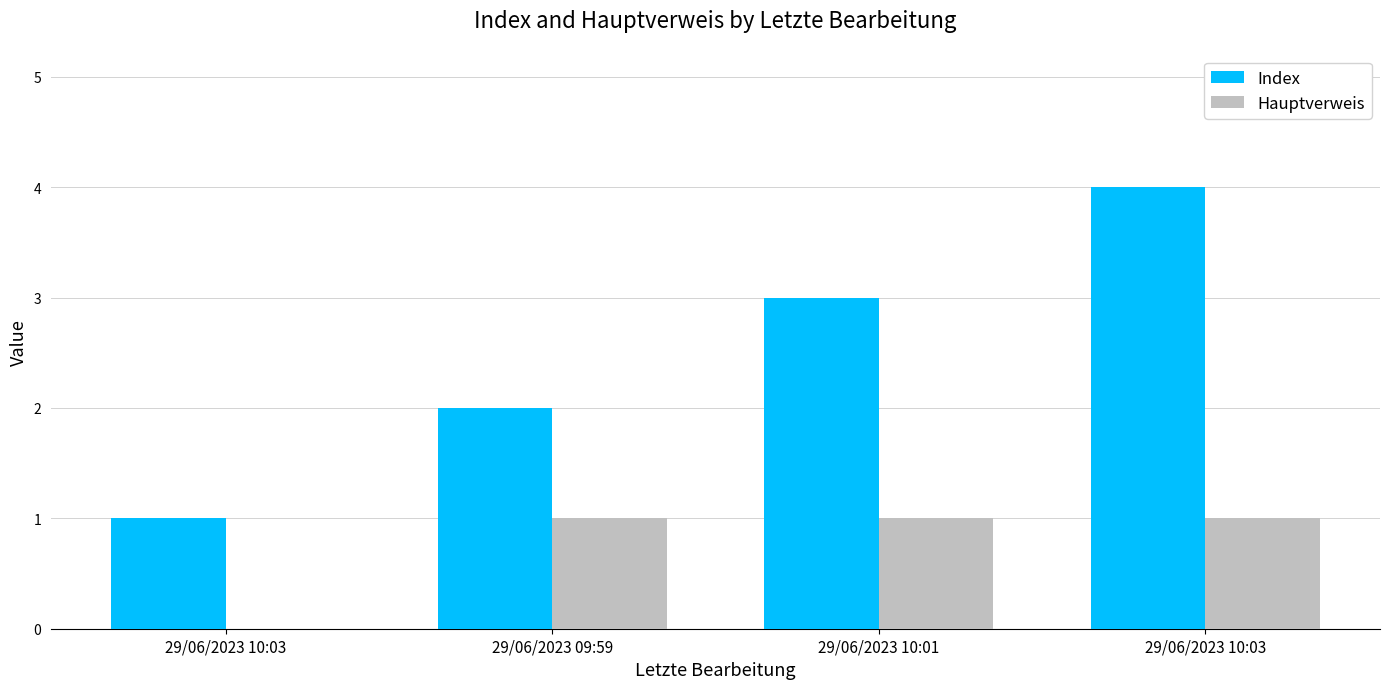

How many positive values does the Hauptverweis series have?

3